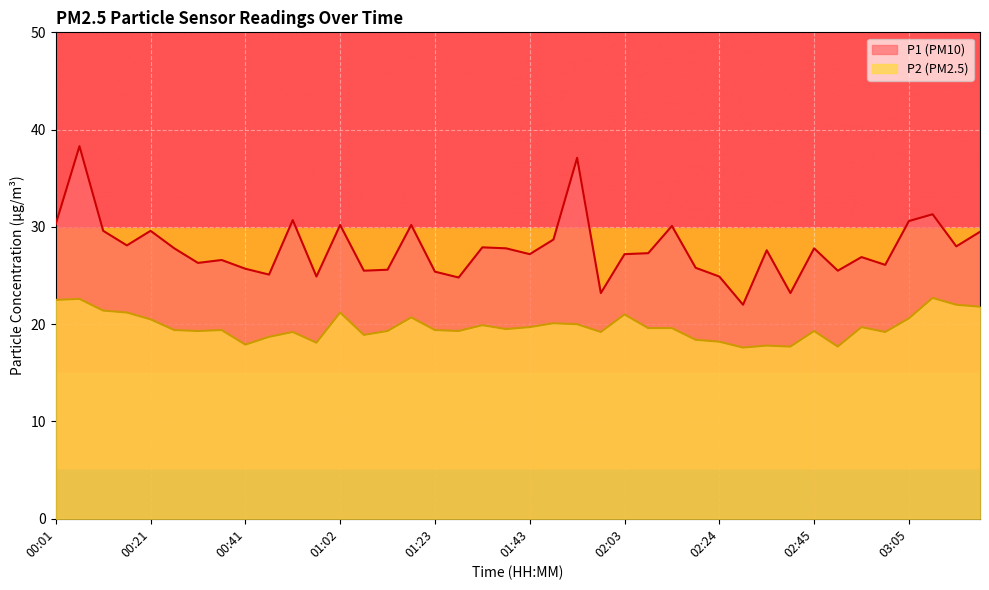

What are all the series names shown in the legend?

P1 (PM10), P2 (PM2.5)